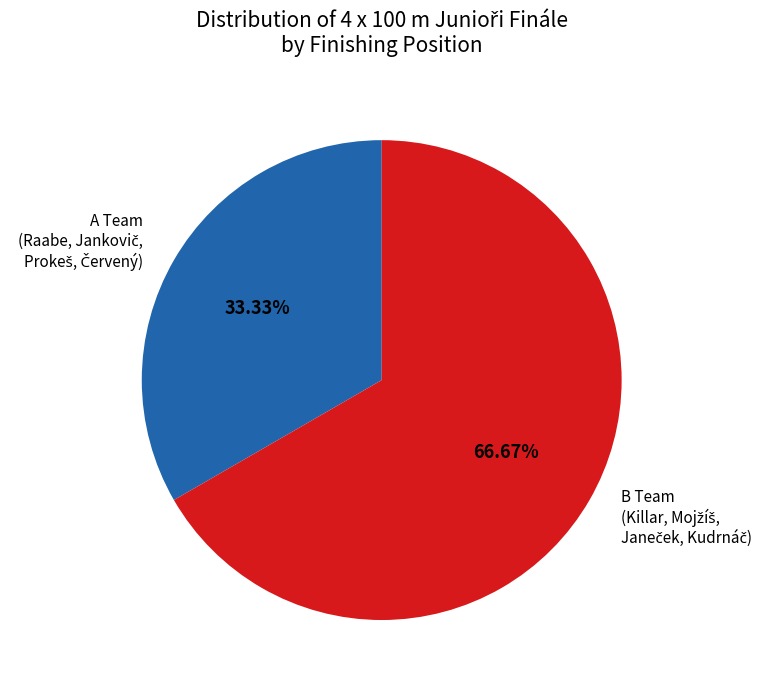

Is there any slice that represents more than half of the pie?

Yes